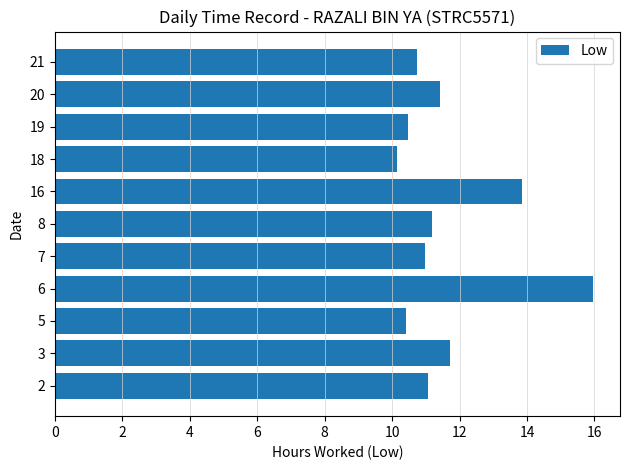

The value at 20 is 11.4. True or false?

True